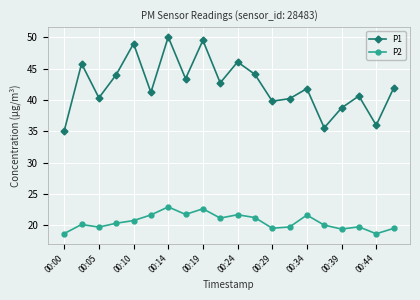

List the series in order of their peak value, highest first.

P1, P2